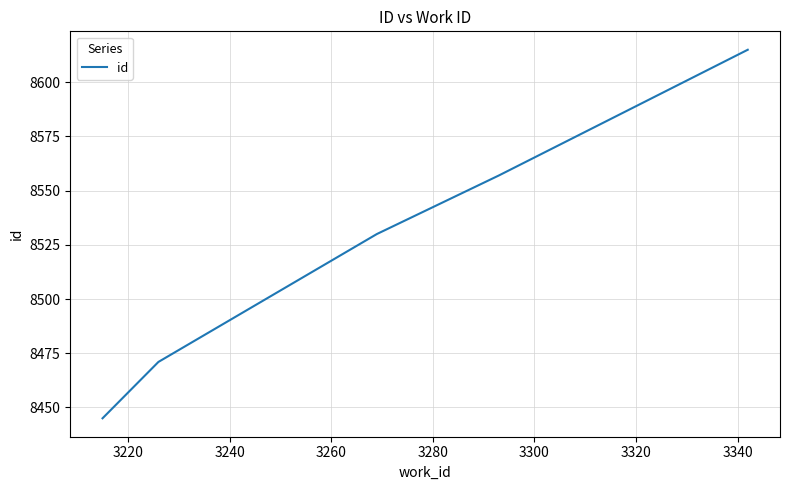

What is the sum of all values?

42618